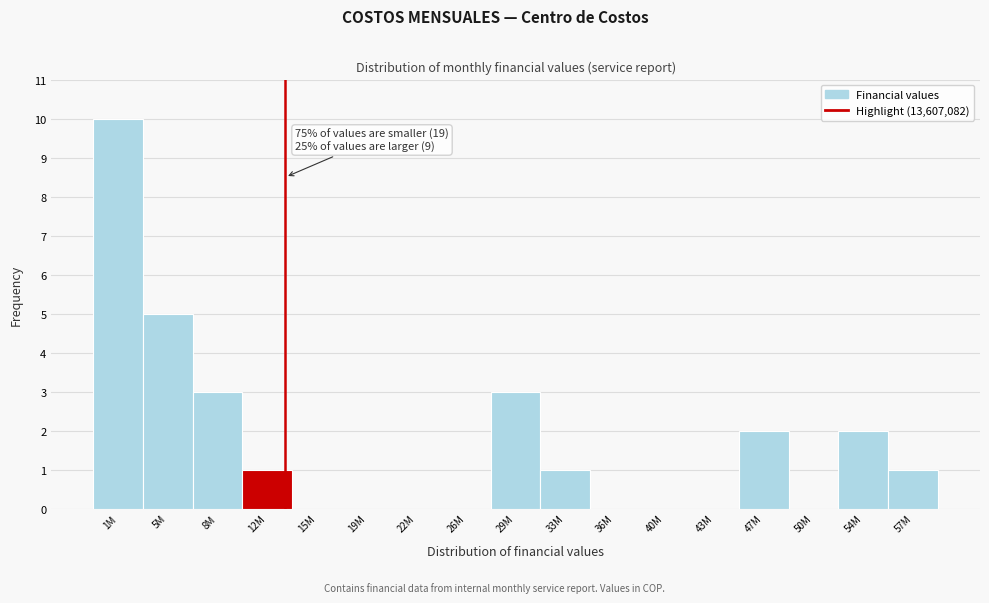

Reading left to right, transcribe all the data shown in this chart.

1M=10	5M=5	8M=3	12M=1	15M=0	19M=0	22M=0	26M=0	29M=3	33M=1	36M=0	40M=0	43M=0	47M=2	50M=0	54M=2	57M=1